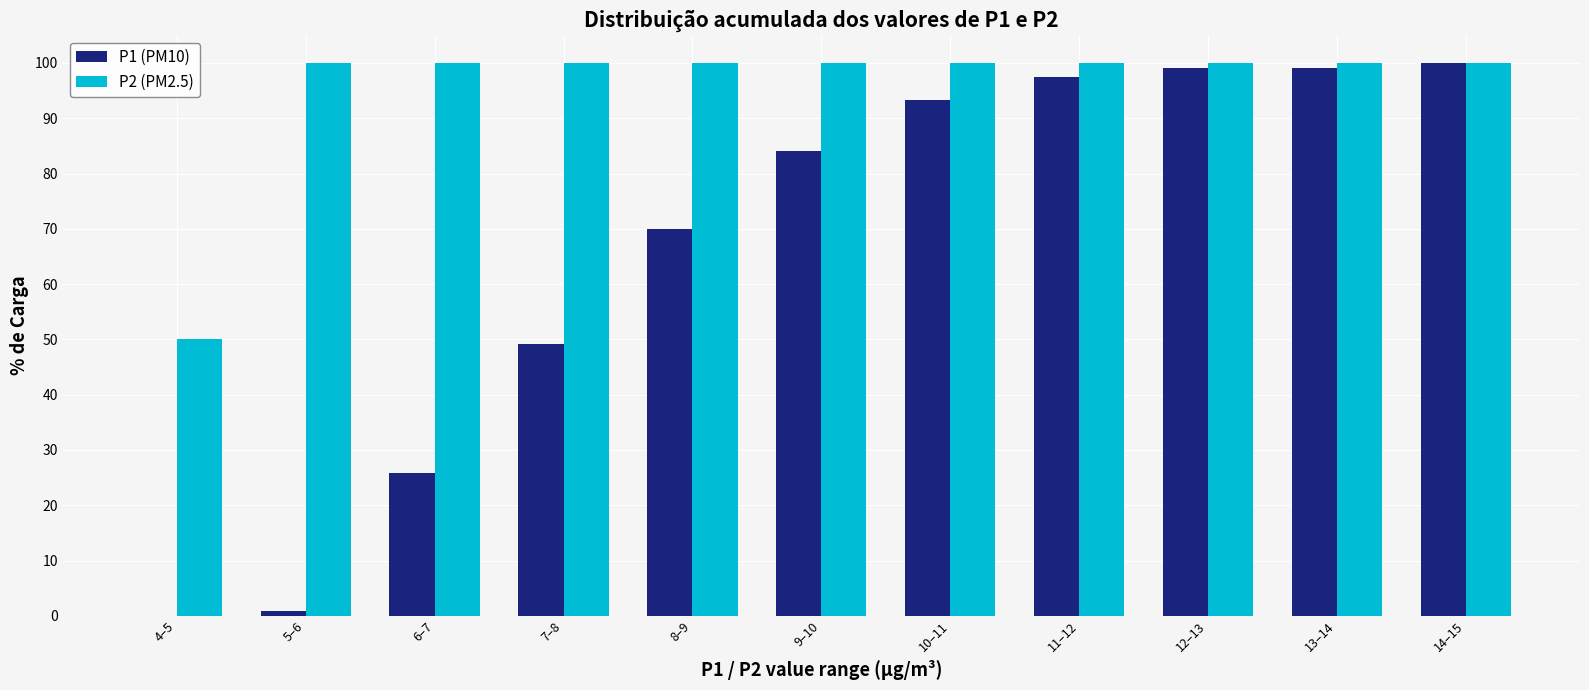

Reading right to left, what are all the values shown in this chart?

P1 (PM10): 14–15=100.0	13–14=99.2	12–13=99.2	11–12=97.5	10–11=93.3	9–10=84.2	8–9=70.0	7–8=49.2	6–7=25.8	5–6=0.8	4–5=0.0
P2 (PM2.5): 14–15=100.0	13–14=100.0	12–13=100.0	11–12=100.0	10–11=100.0	9–10=100.0	8–9=100.0	7–8=100.0	6–7=100.0	5–6=100.0	4–5=50.0